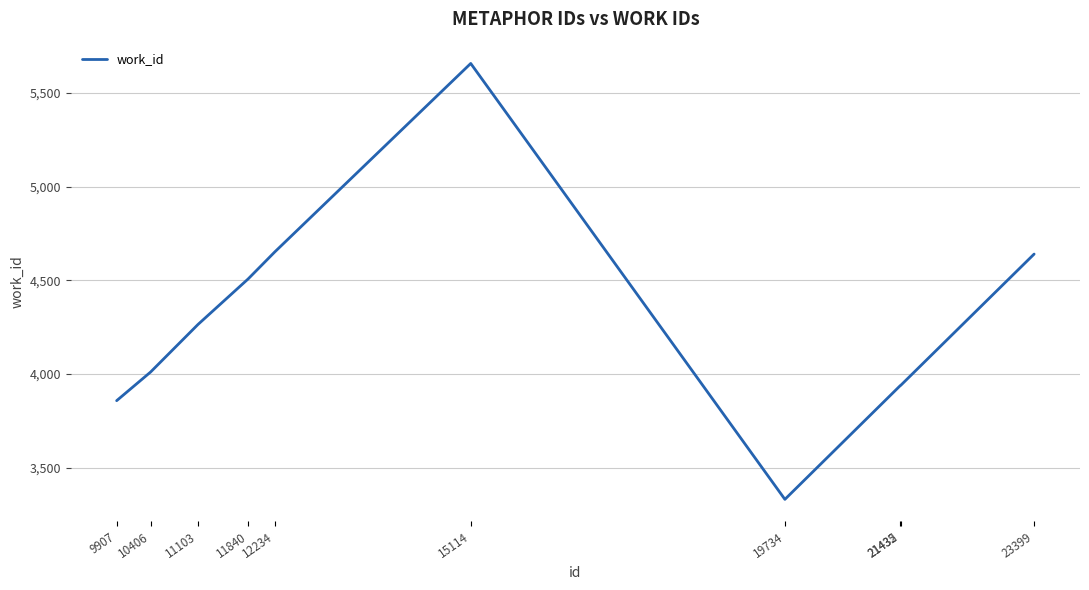

Which category has the lowest value across all series?

19734